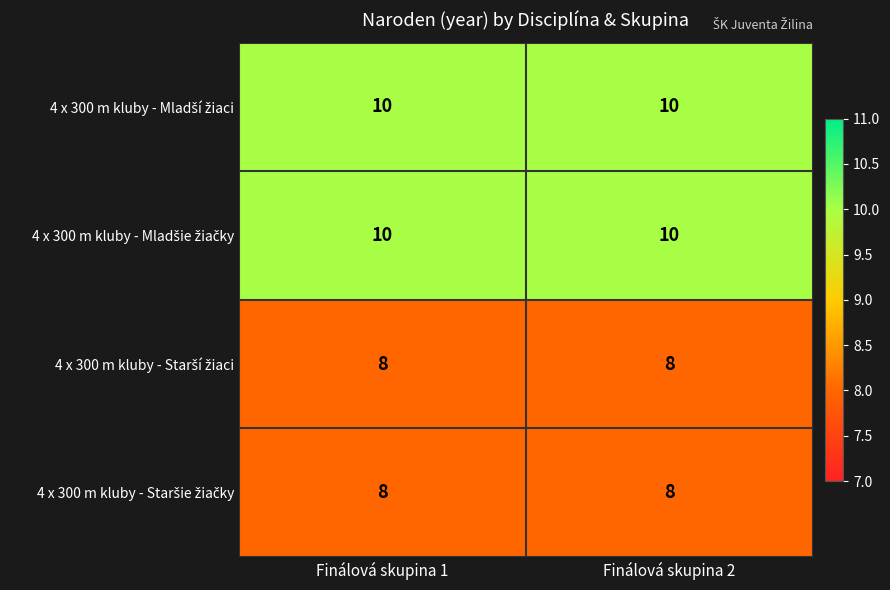

What is the maximum value shown in the chart?

10